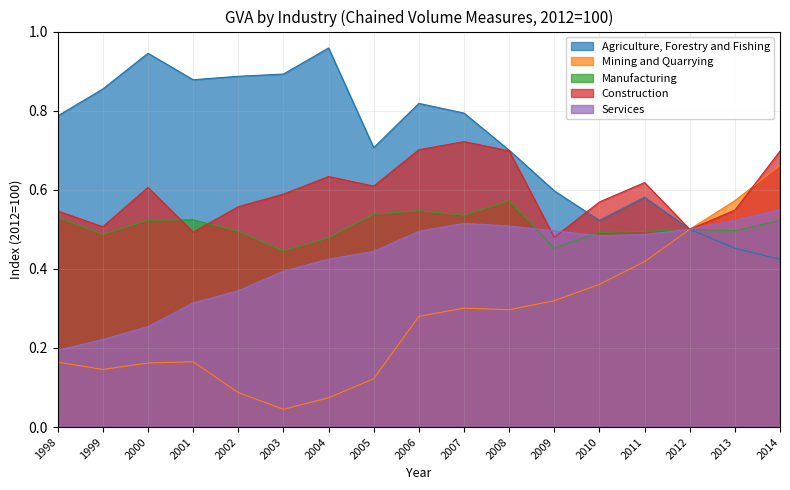

Reading left to right, extract all data points from this chart.

Agriculture, Forestry and Fishing: 0.8	0.9	0.9	0.9	0.9	0.9	1.0	0.7	0.8	0.8	0.7	0.6	0.5	0.6	0.5	0.5	0.4
Mining and Quarrying: 0.2	0.1	0.2	0.2	0.1	0.0	0.1	0.1	0.3	0.3	0.3	0.3	0.4	0.4	0.5	0.6	0.7
Manufacturing: 0.5	0.5	0.5	0.5	0.5	0.4	0.5	0.5	0.5	0.5	0.6	0.5	0.5	0.5	0.5	0.5	0.5
Construction: 0.5	0.5	0.6	0.5	0.6	0.6	0.6	0.6	0.7	0.7	0.7	0.5	0.6	0.6	0.5	0.5	0.7
Services: 0.2	0.2	0.3	0.3	0.3	0.4	0.4	0.4	0.5	0.5	0.5	0.5	0.5	0.5	0.5	0.5	0.5